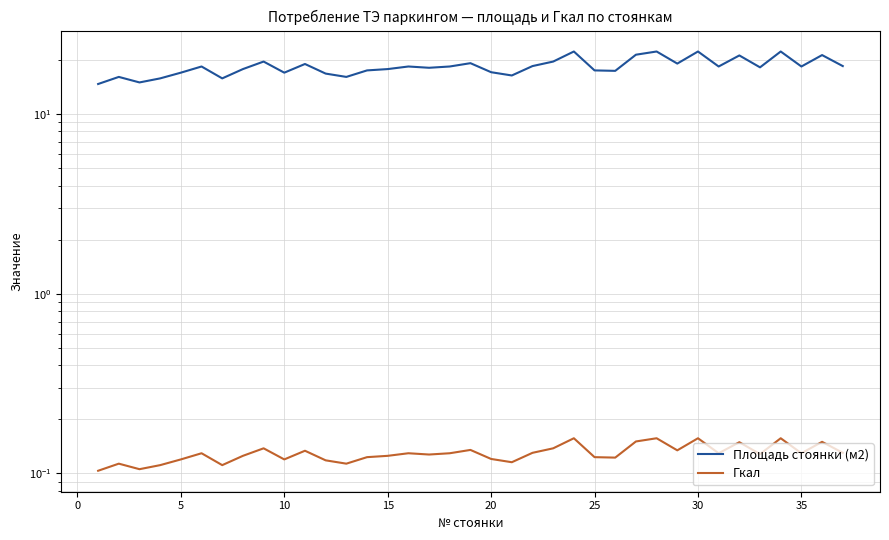

What is the value of the Площадь стоянки (м2) point at the 30th from the left?

22.3